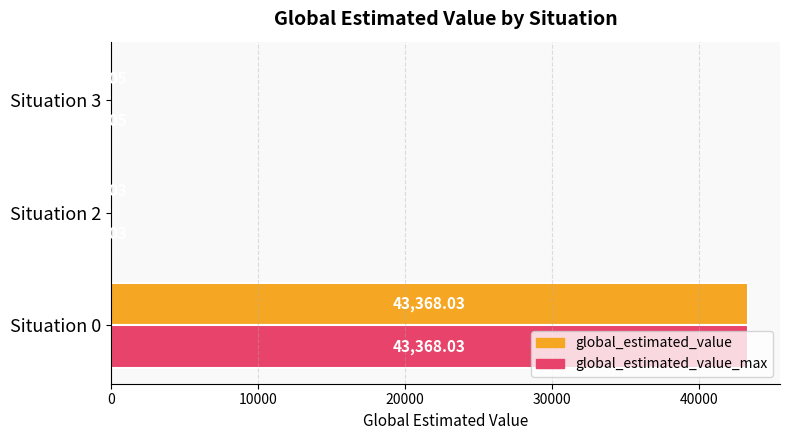

What is the sum of the global_estimated_value values at Situation 0 and Situation 3?

43368.1